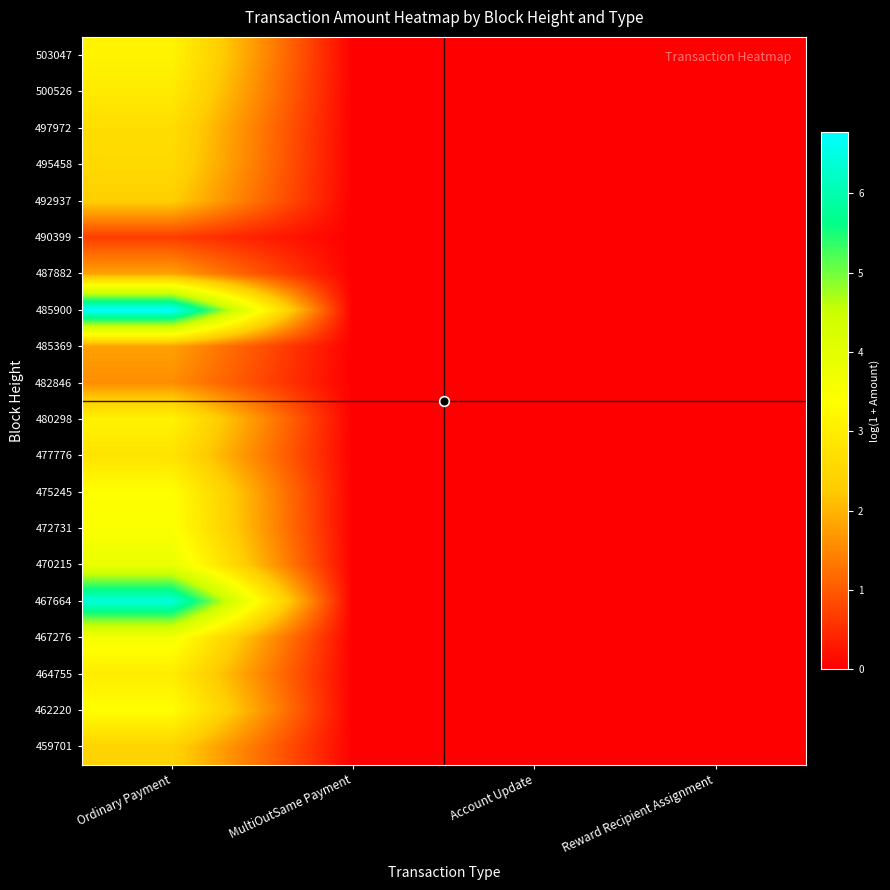

Reading left to right, extract all data points from this chart.

503047: Ordinary Payment=3.1	MultiOutSame Payment=0.0	Account Update=0.0	Reward Recipient Assignment=0.0
500526: Ordinary Payment=2.9	MultiOutSame Payment=0.0	Account Update=0.0	Reward Recipient Assignment=0.0
497972: Ordinary Payment=2.6	MultiOutSame Payment=0.0	Account Update=0.0	Reward Recipient Assignment=0.0
495458: Ordinary Payment=2.6	MultiOutSame Payment=0.0	Account Update=0.0	Reward Recipient Assignment=0.0
492937: Ordinary Payment=2.3	MultiOutSame Payment=0.0	Account Update=0.0	Reward Recipient Assignment=0.0
490399: Ordinary Payment=0.7	MultiOutSame Payment=0.0	Account Update=0.0	Reward Recipient Assignment=0.0
487882: Ordinary Payment=1.8	MultiOutSame Payment=0.0	Account Update=0.0	Reward Recipient Assignment=0.0
485900: Ordinary Payment=6.8	MultiOutSame Payment=0.0	Account Update=0.0	Reward Recipient Assignment=0.0
485369: Ordinary Payment=1.8	MultiOutSame Payment=0.0	Account Update=0.0	Reward Recipient Assignment=0.0
482846: Ordinary Payment=1.6	MultiOutSame Payment=0.0	Account Update=0.0	Reward Recipient Assignment=0.0
480298: Ordinary Payment=3.1	MultiOutSame Payment=0.0	Account Update=0.0	Reward Recipient Assignment=0.0
477776: Ordinary Payment=2.8	MultiOutSame Payment=0.0	Account Update=0.0	Reward Recipient Assignment=0.0
475245: Ordinary Payment=3.4	MultiOutSame Payment=0.0	Account Update=0.0	Reward Recipient Assignment=0.0
472731: Ordinary Payment=3.5	MultiOutSame Payment=0.0	Account Update=0.0	Reward Recipient Assignment=0.0
470215: Ordinary Payment=3.9	MultiOutSame Payment=0.0	Account Update=0.0	Reward Recipient Assignment=0.0
467664: Ordinary Payment=6.4	MultiOutSame Payment=0.0	Account Update=0.0	Reward Recipient Assignment=0.0
467276: Ordinary Payment=3.6	MultiOutSame Payment=0.0	Account Update=0.0	Reward Recipient Assignment=0.0
464755: Ordinary Payment=3.0	MultiOutSame Payment=0.0	Account Update=0.0	Reward Recipient Assignment=0.0
462220: Ordinary Payment=3.4	MultiOutSame Payment=0.0	Account Update=0.0	Reward Recipient Assignment=0.0
459701: Ordinary Payment=2.4	MultiOutSame Payment=0.0	Account Update=0.0	Reward Recipient Assignment=0.0